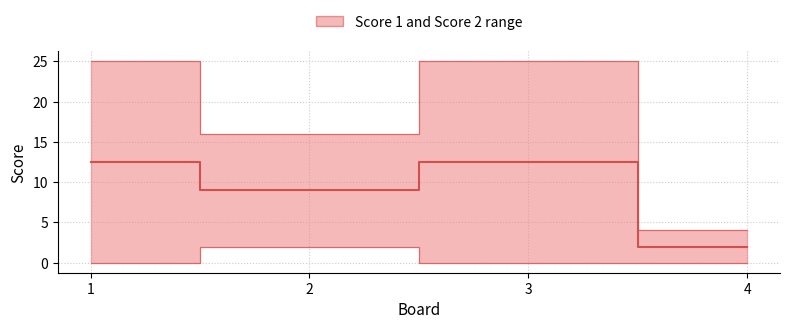

Reading right to left, what are all the values shown in this chart?

Score 1: 4=0	3=25	2=16	1=0
Score 2: 4=4	3=0	2=2	1=25